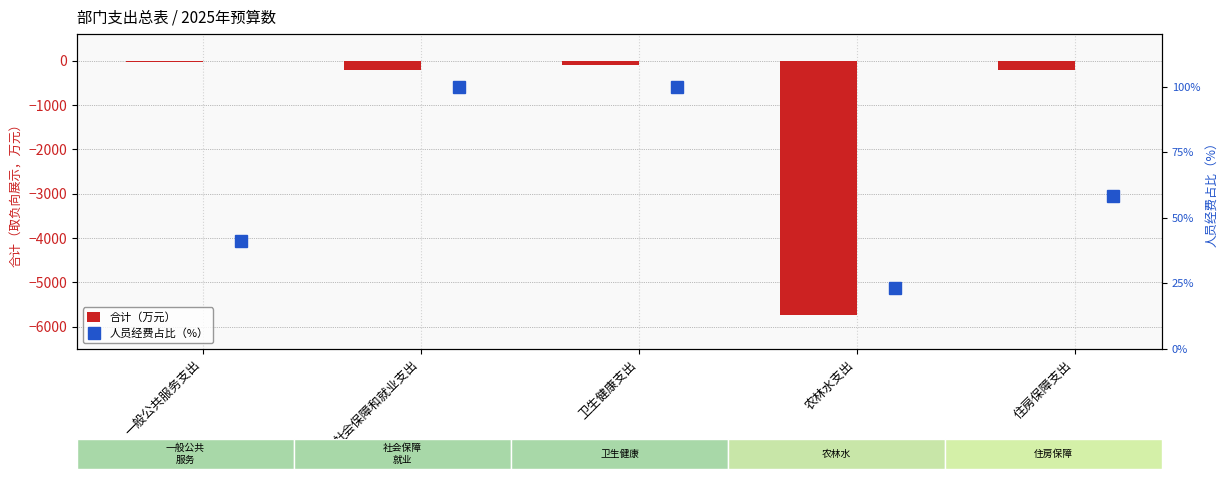

How many series are shown in this chart?

2